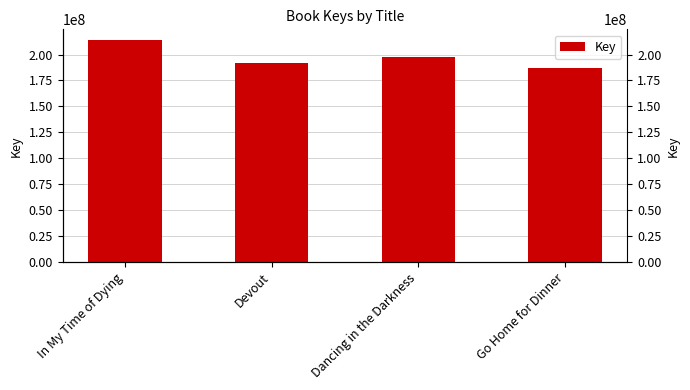

Reading right to left, transcribe all the data shown in this chart.

Go Home for Dinner=186551760	Dancing in the Darkness=197819426	Devout=192126865	In My Time of Dying=213568696